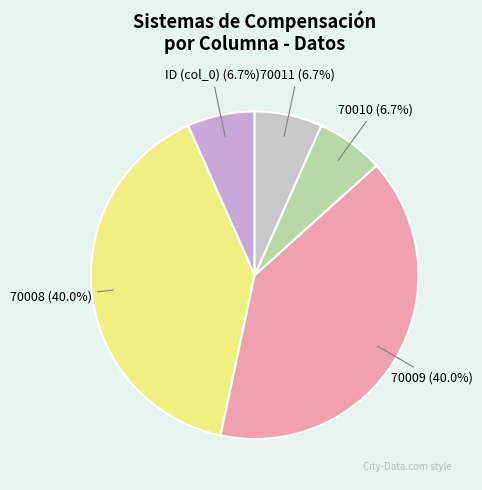

Does 70010 account for over 50% of the chart?

No